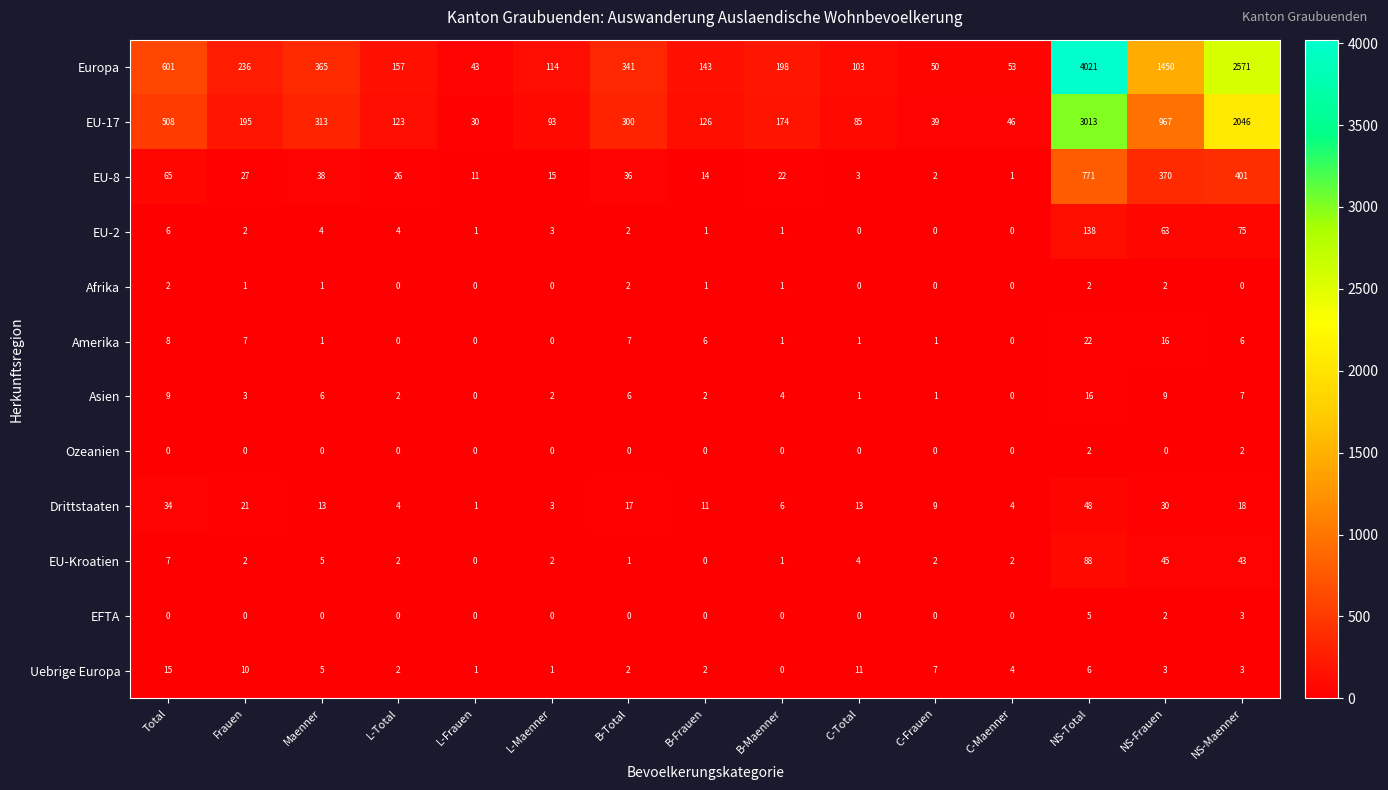

What is the average value of the Uebrige Europa series?

5